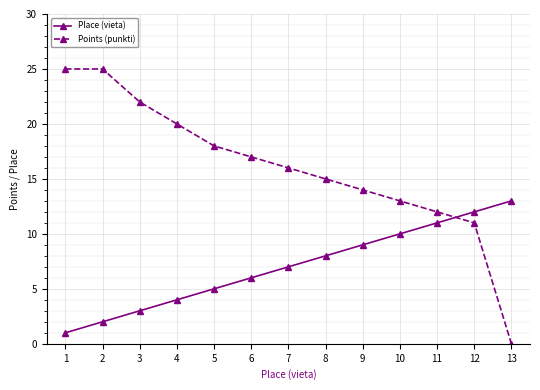

What is the average value of the Points (punkti) series?

16